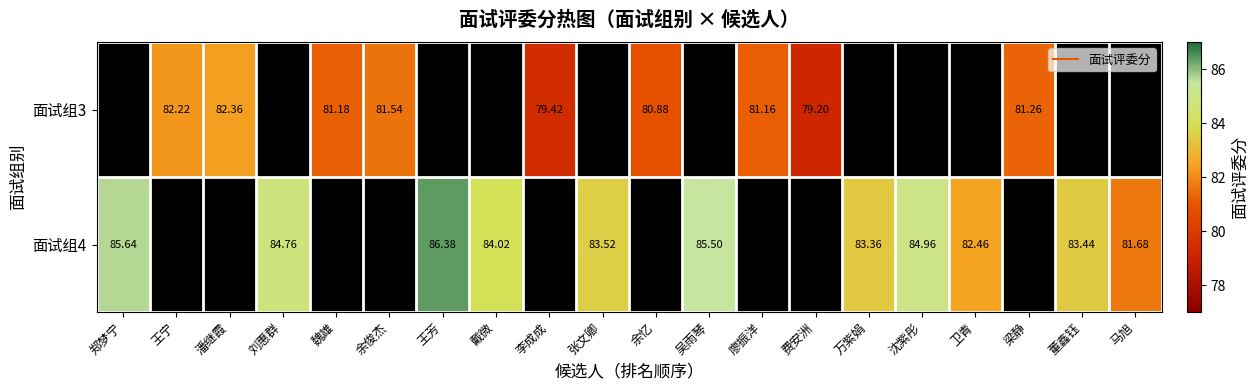

Which series has the widest spread of values?

面试组4